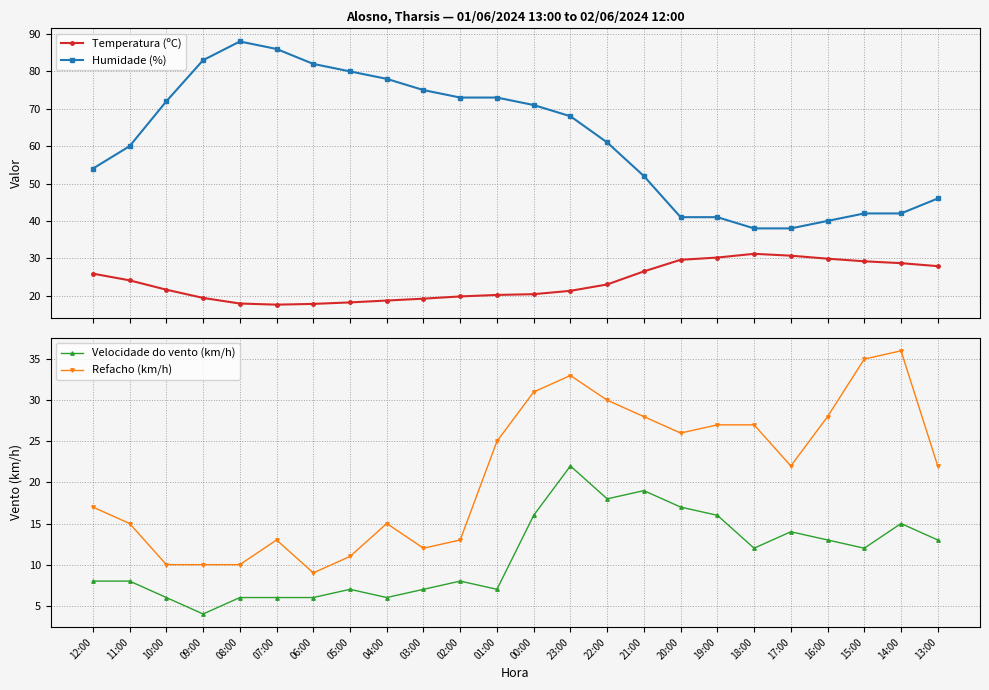

Rank the categories by Velocidade do vento (km/h) value from highest to lowest.

23:00, 21:00, 22:00, 20:00, 00:00, 19:00, 14:00, 17:00, 16:00, 13:00, 18:00, 15:00, 12:00, 11:00, 02:00, 05:00, 03:00, 01:00, 10:00, 08:00, 07:00, 06:00, 04:00, 09:00